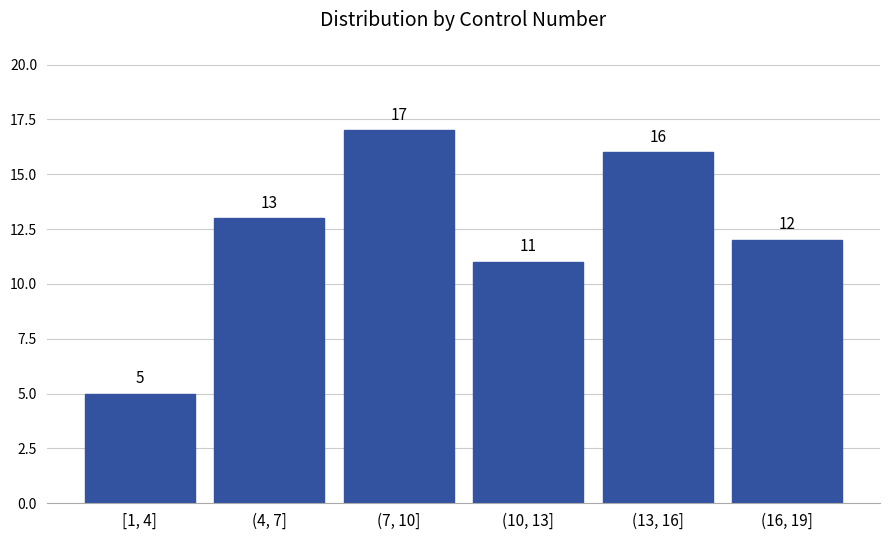

Reading left to right, extract all data points from this chart.

[1, 4]=5	(4, 7]=13	(7, 10]=17	(10, 13]=11	(13, 16]=16	(16, 19]=12